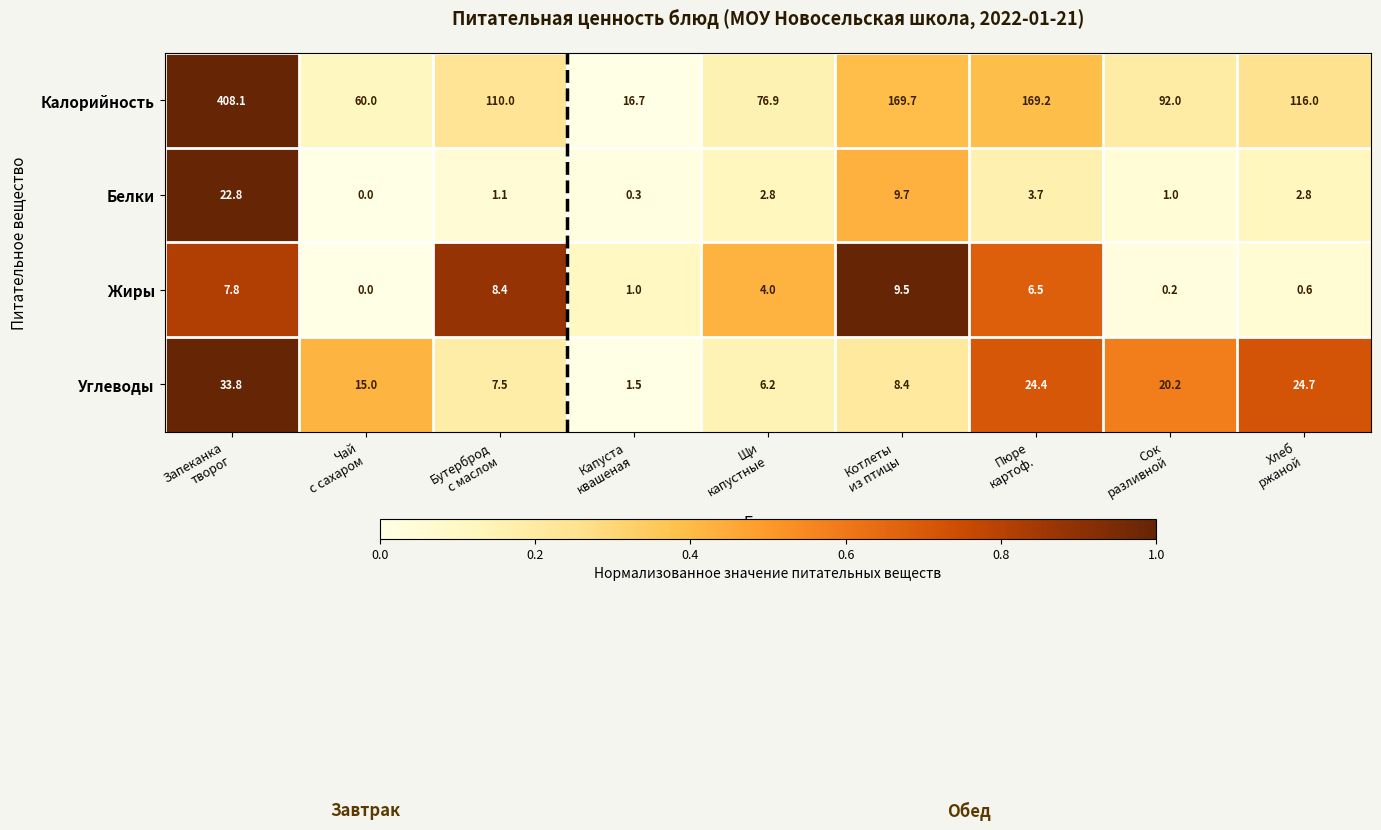

Which series has the largest total across all categories?

Калорийность